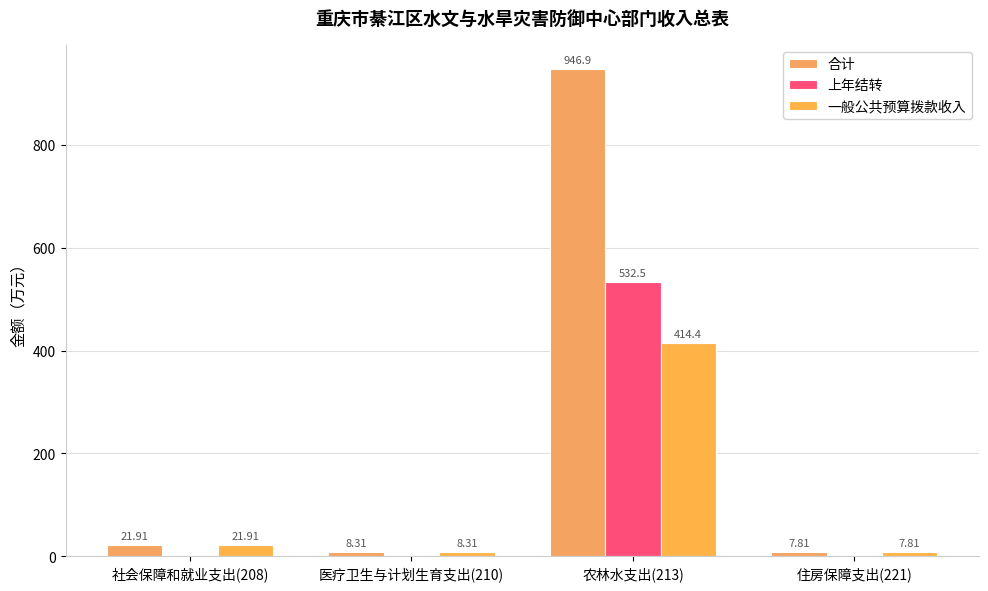

True or false: 上年结转 has a value of 532.5 at 农林水支出(213).

True